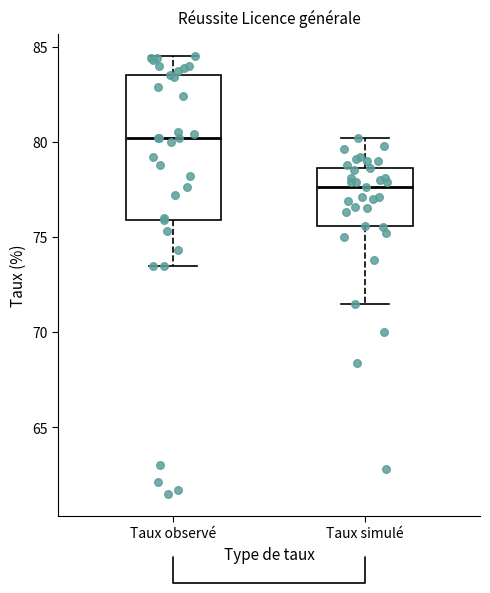

Reading left to right, read every box against the y-axis: the position of its median line, the range the box covers, and the ends of its whiskers. The values are not printed on the chart, so give them approximately, as read against the axis.

Taux observé: median 80.0, box 76.0 to 83.5, whiskers 73.5 to 84.5
Taux simulé: median 77.5, box 75.5 to 78.5, whiskers 71.5 to 80.0